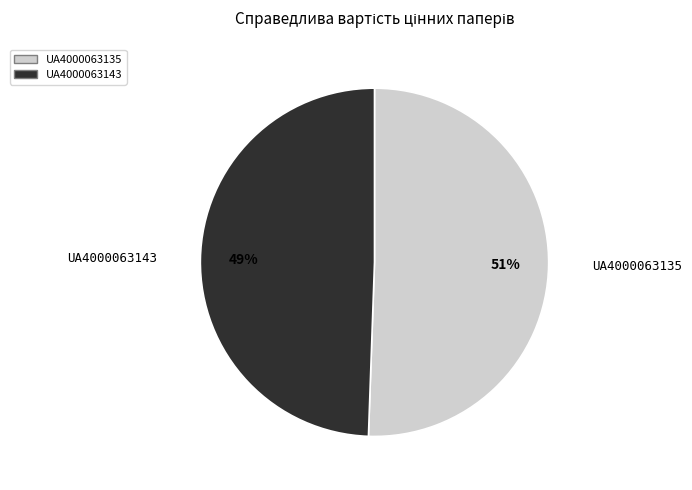

To the nearest percent, what percentage of the pie is UA4000063143?

49%